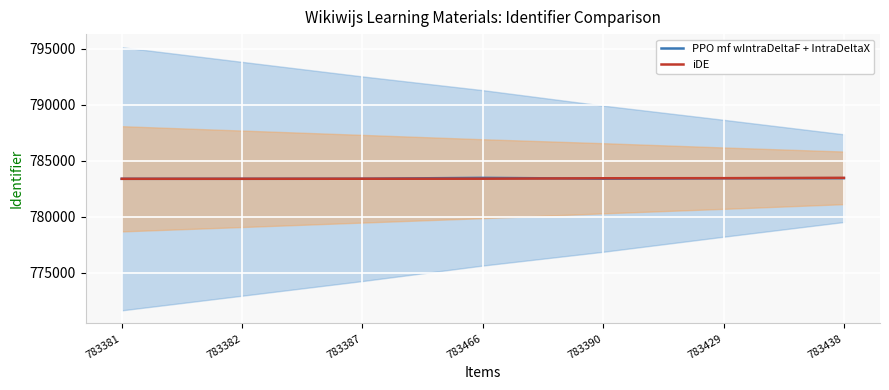

How many series are shown in this chart?

2